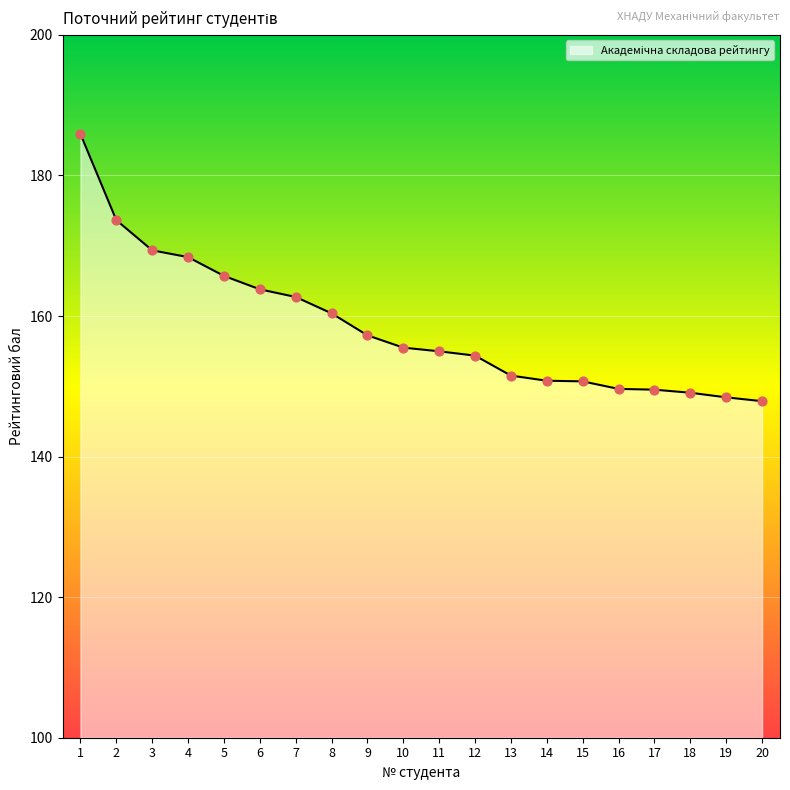

What is the change in value from 1 to 13?

-34.4